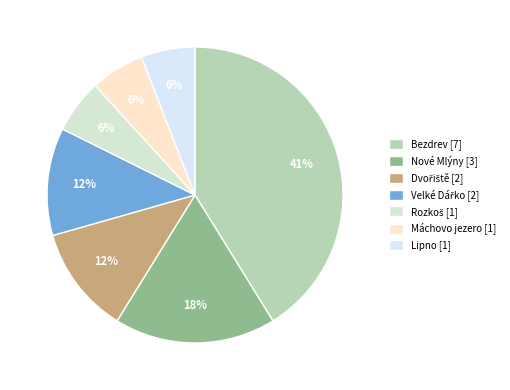

How many slices are in this pie chart?

7